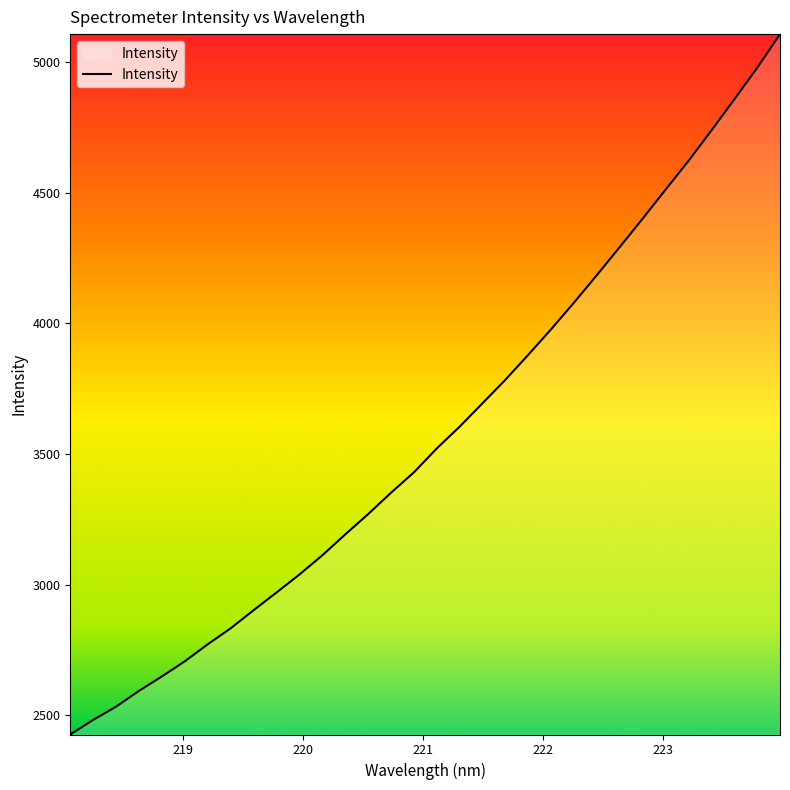

What is the smallest value displayed?

2427.0